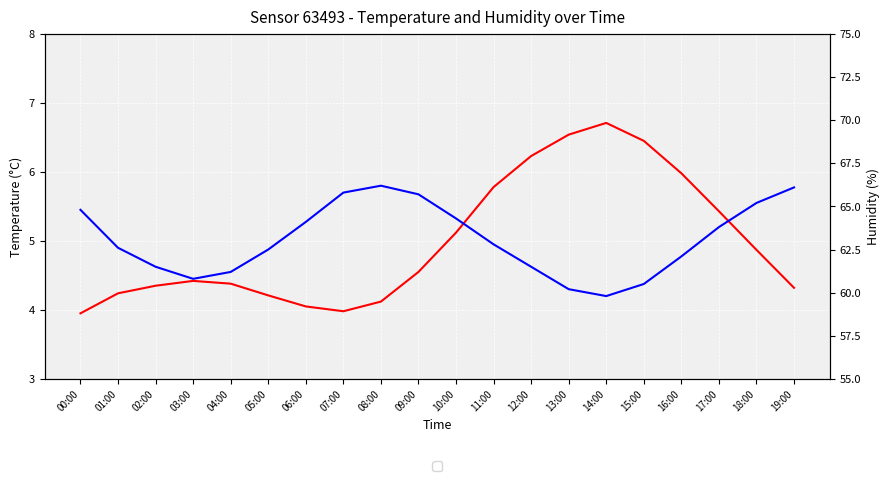

Between 04:00 and 06:00, which series saw the biggest shift?

Humidity